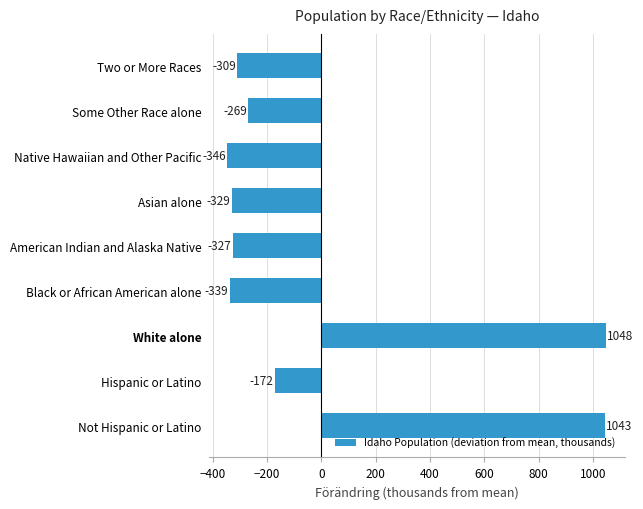

How many values are above zero?

2